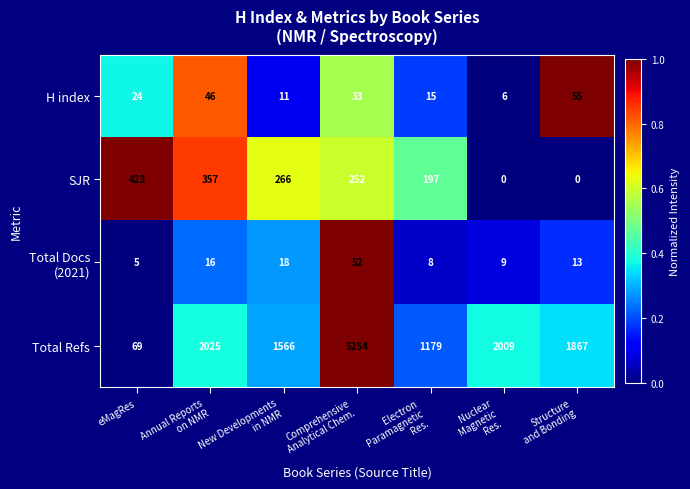

What is the spread (max minus min) of values at Annual Reports
on NMR?

2009